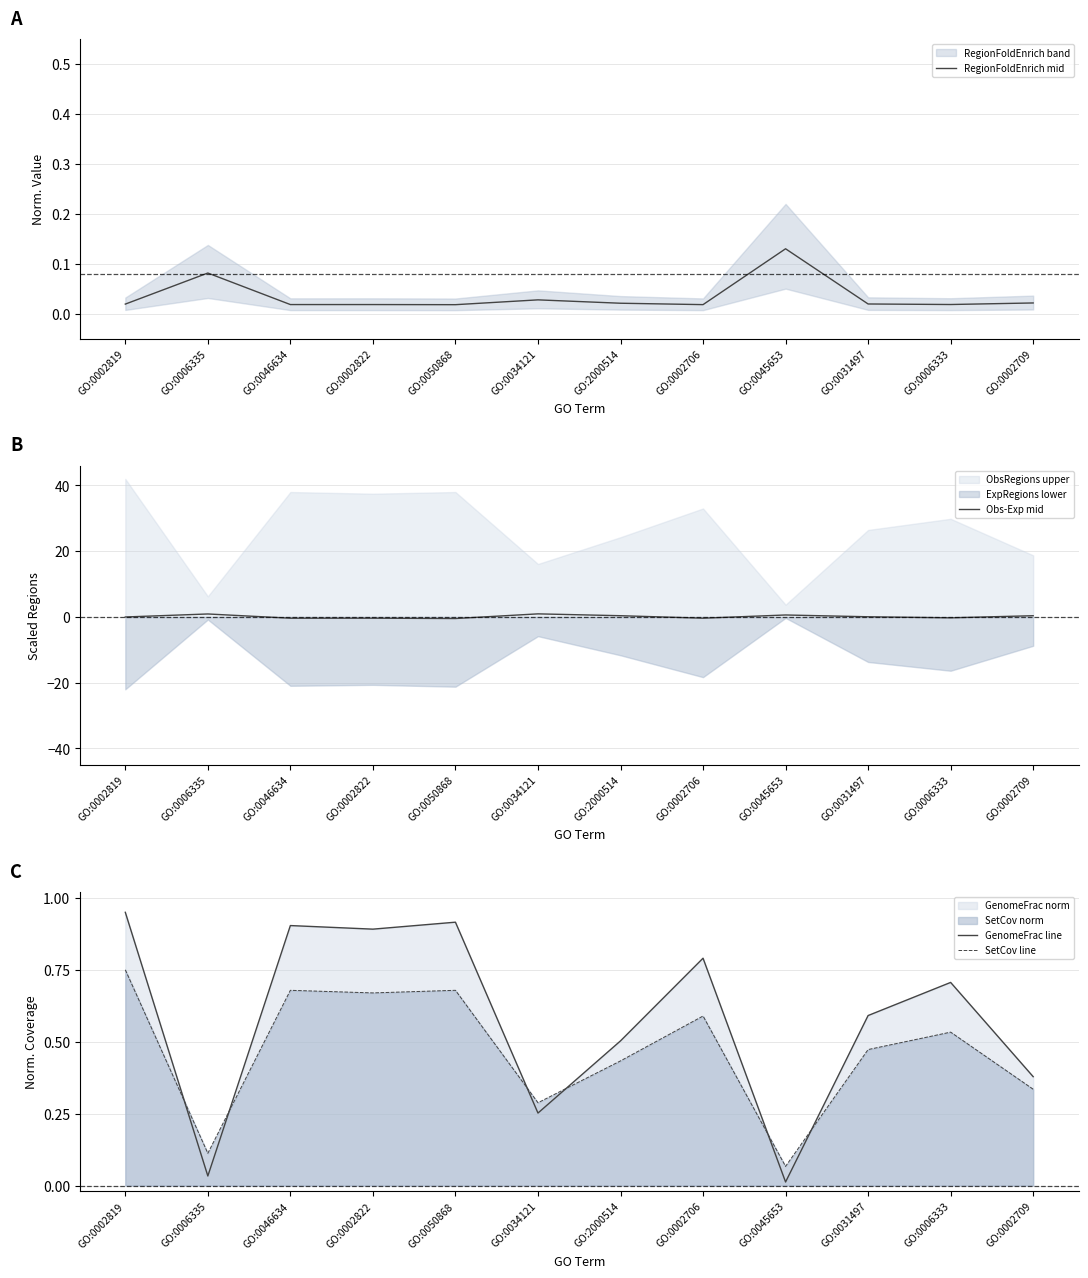

At which category does the chart reach its minimum across all series?

GO:0050868